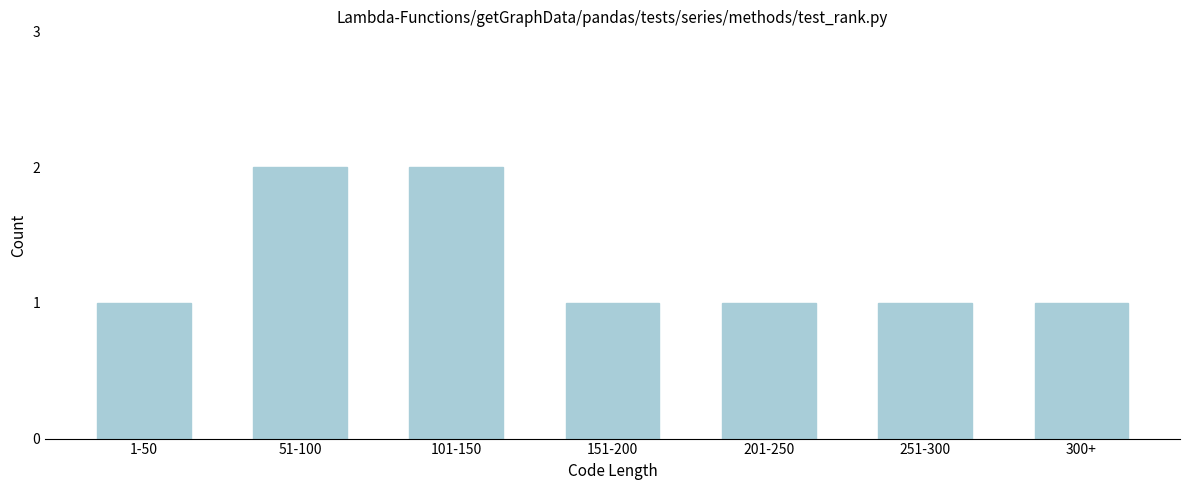

Reading left to right, list all the values displayed in this chart.

1-50=1	51-100=2	101-150=2	151-200=1	201-250=1	251-300=1	300+=1